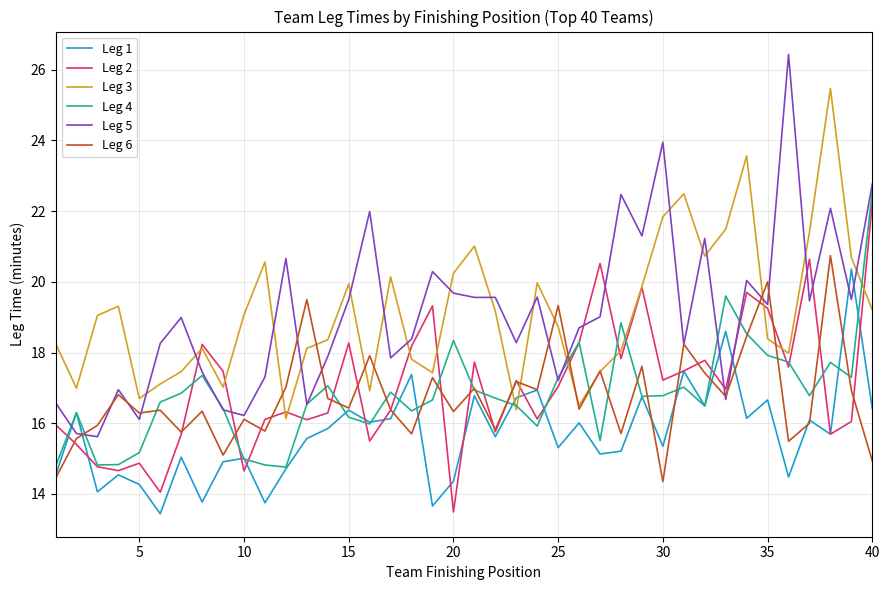

What are all the series names shown in the legend?

Leg 1, Leg 2, Leg 3, Leg 4, Leg 5, Leg 6